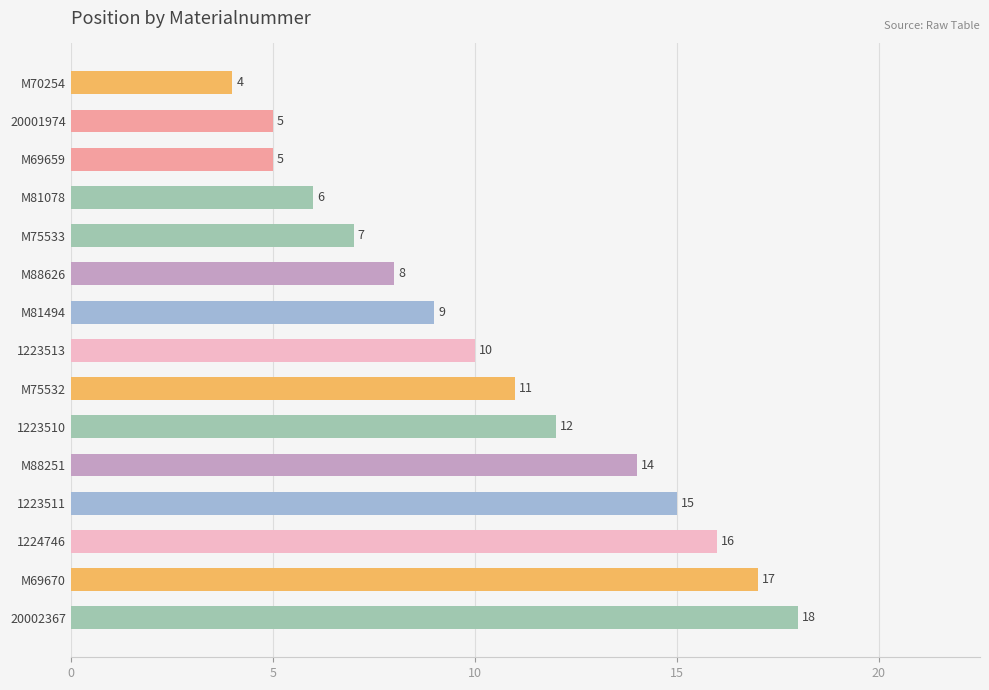

What is the difference between the maximum and minimum values?

14